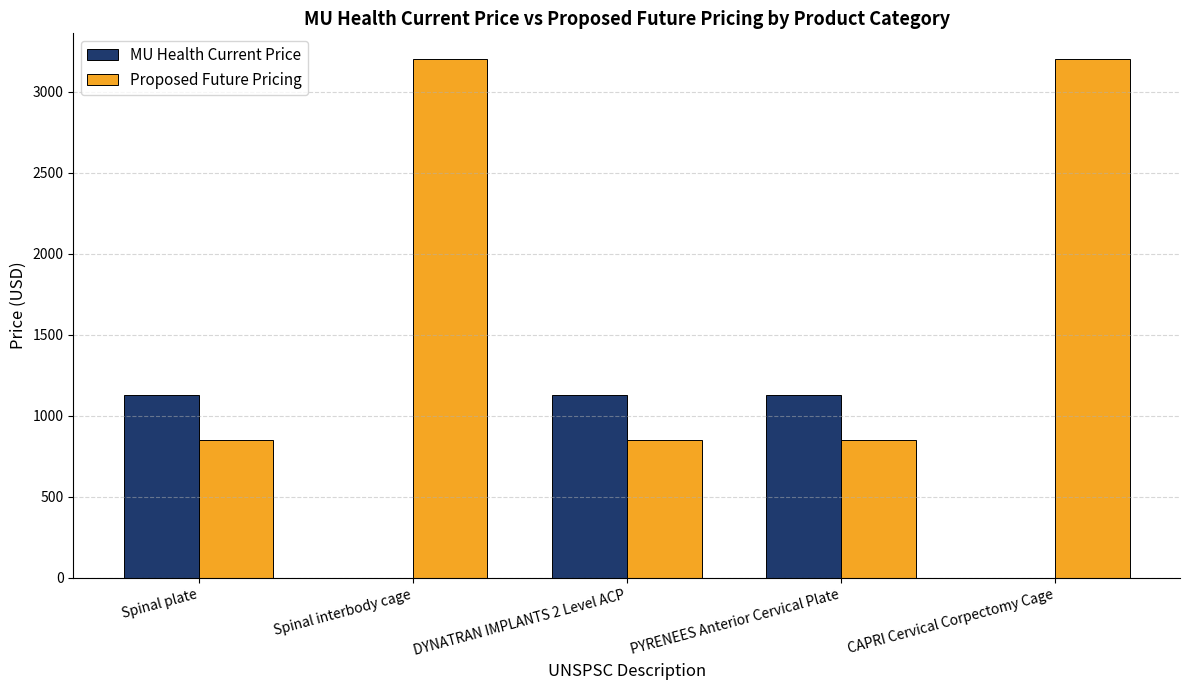

Is the value of MU Health Current Price at Spinal interbody cage greater than the value of Proposed Future Pricing at PYRENEES Anterior Cervical Plate?

No